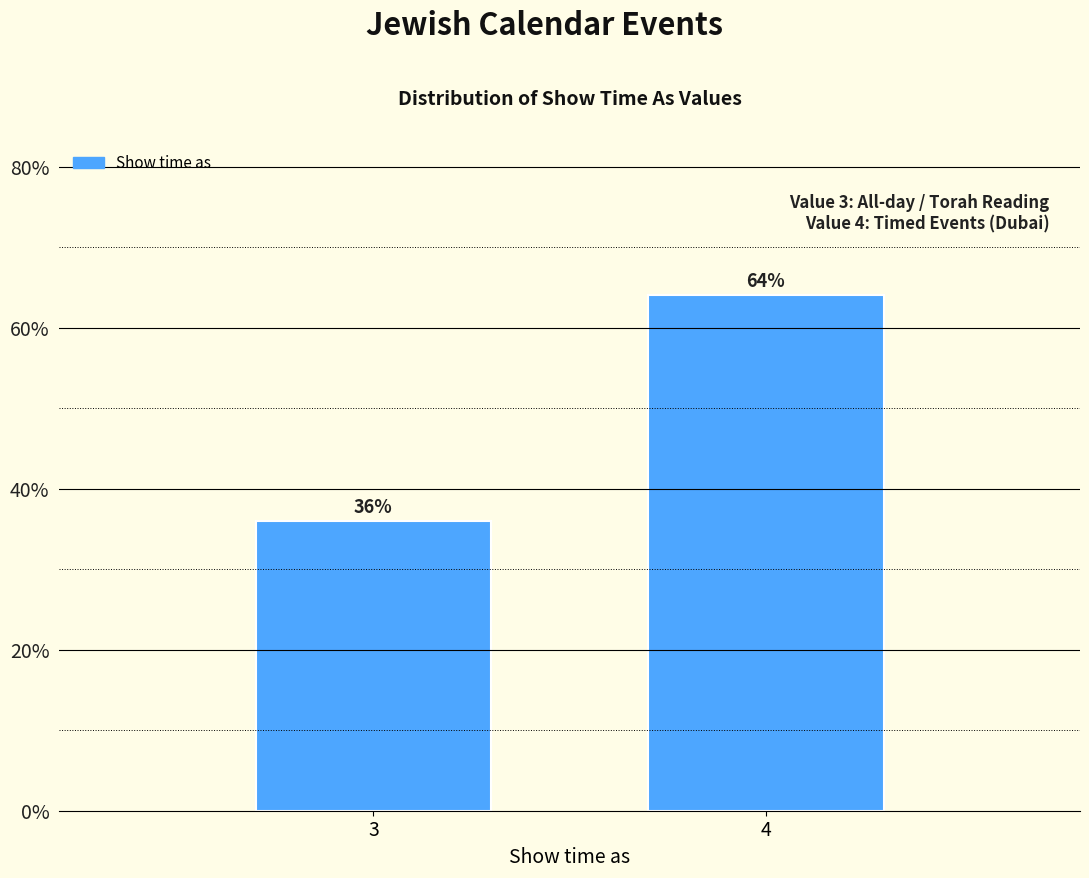

Reading left to right, extract all data points from this chart.

3=36	4=64